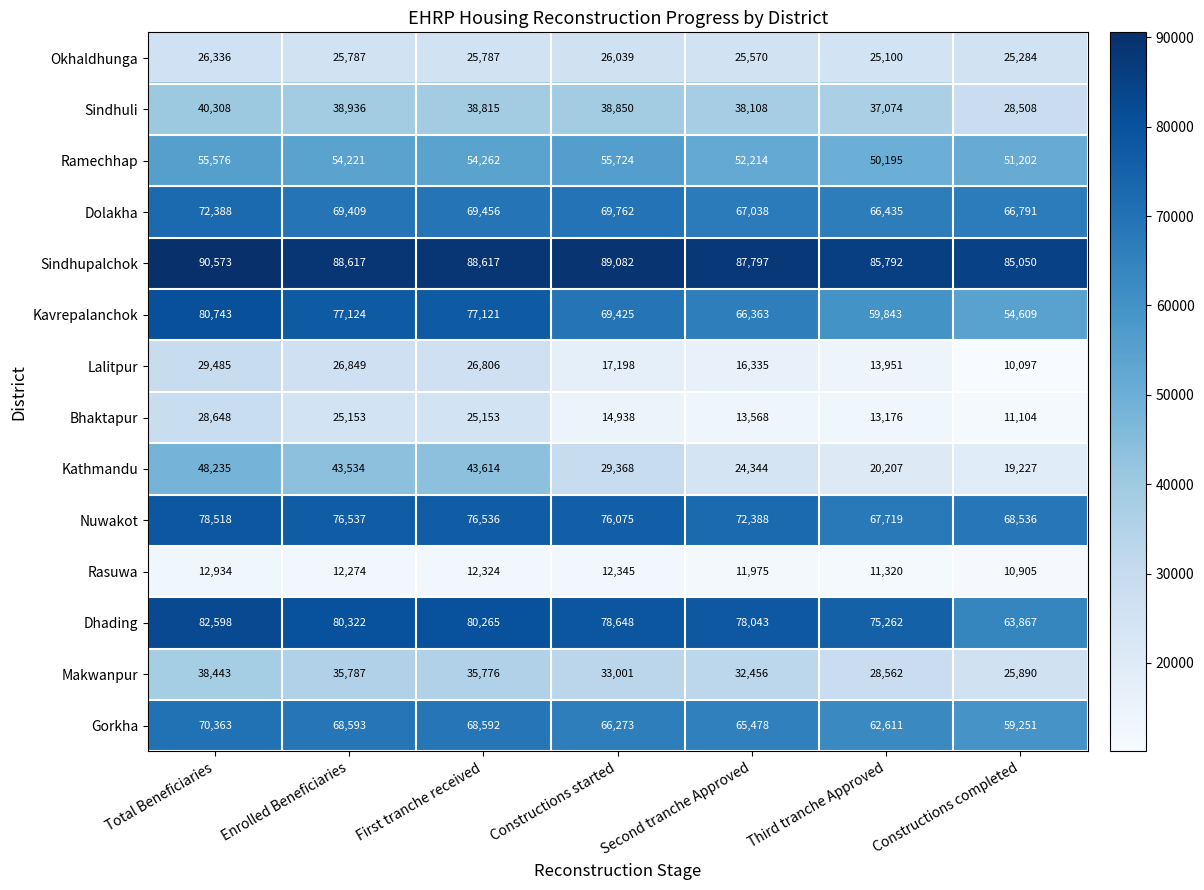

Which label corresponds to the smallest value in the chart?

Constructions completed